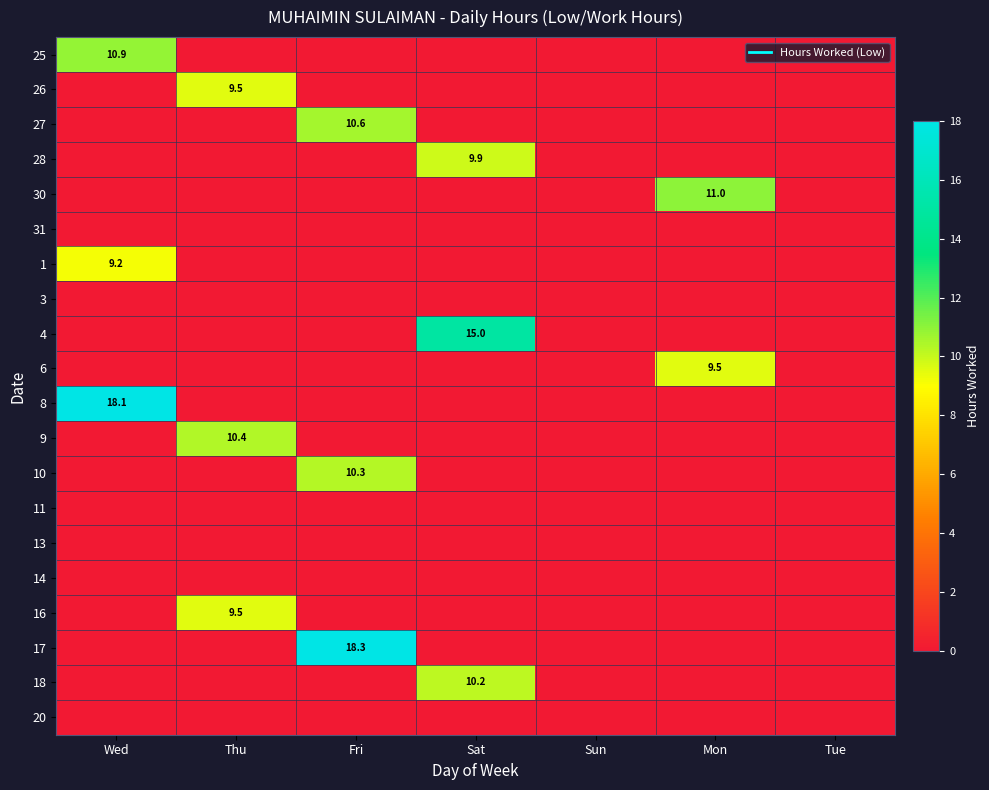

Rank the categories by 18 value from lowest to highest.

Wed, Thu, Fri, Sun, Mon, Tue, Sat